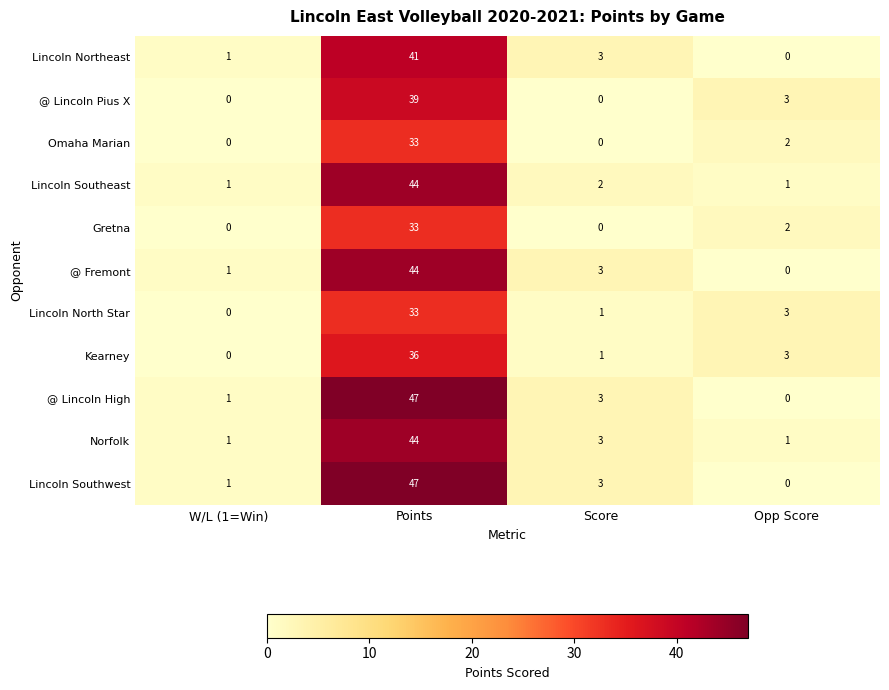

What is the spread (max minus min) of values at Score?

3